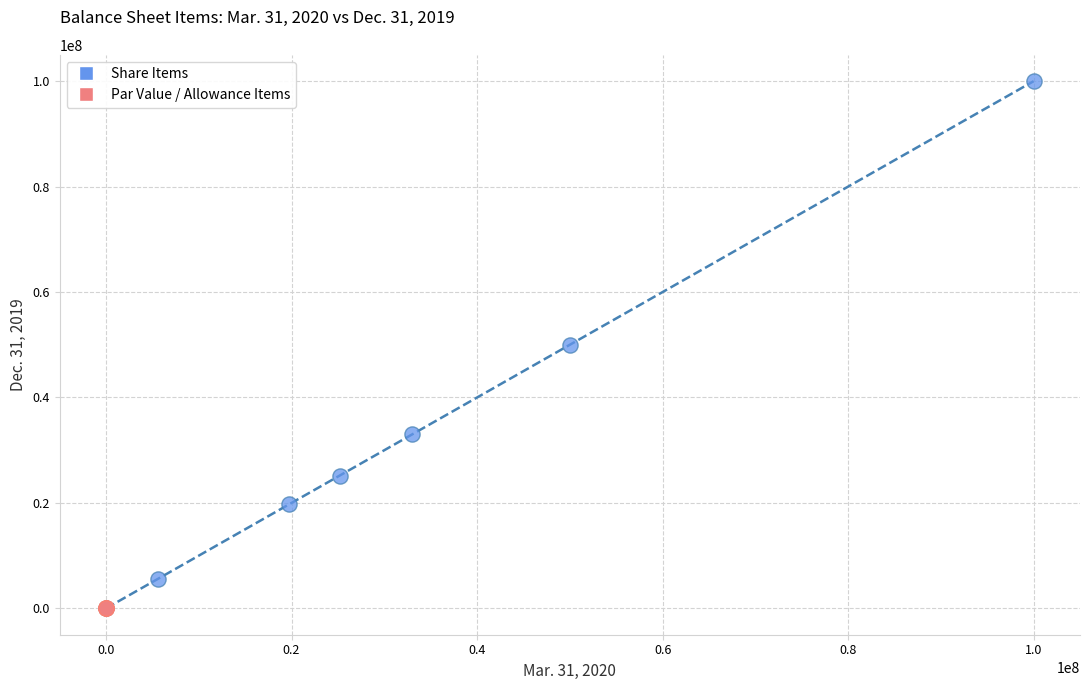

Which series reaches the maximum Y coordinate?

Share Items